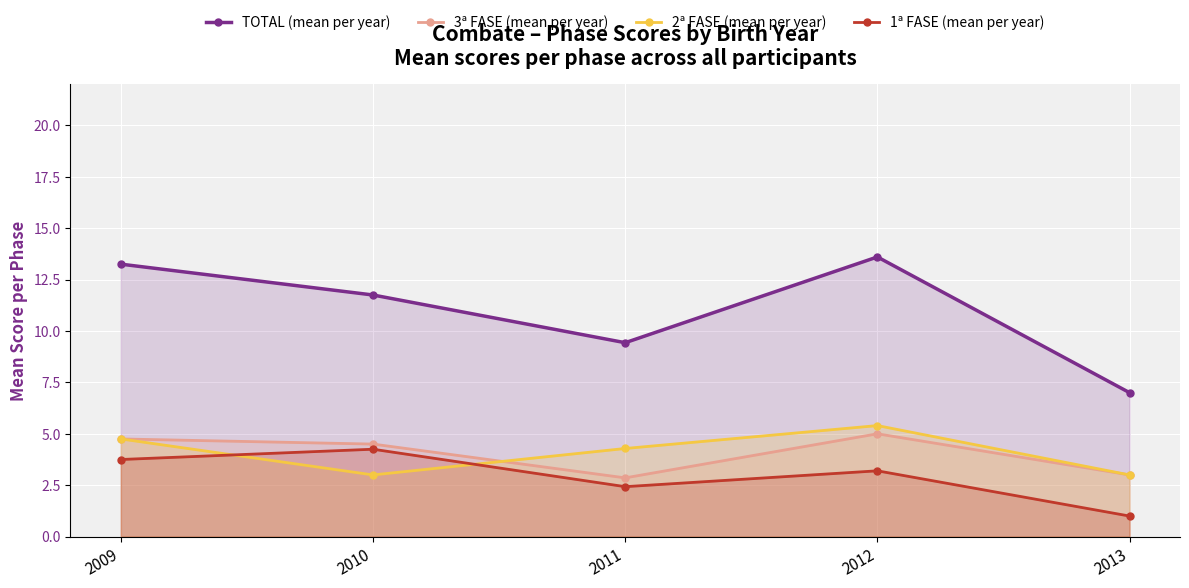

Where is 3ª FASE (mean per year) nearest to the value 3?

2013